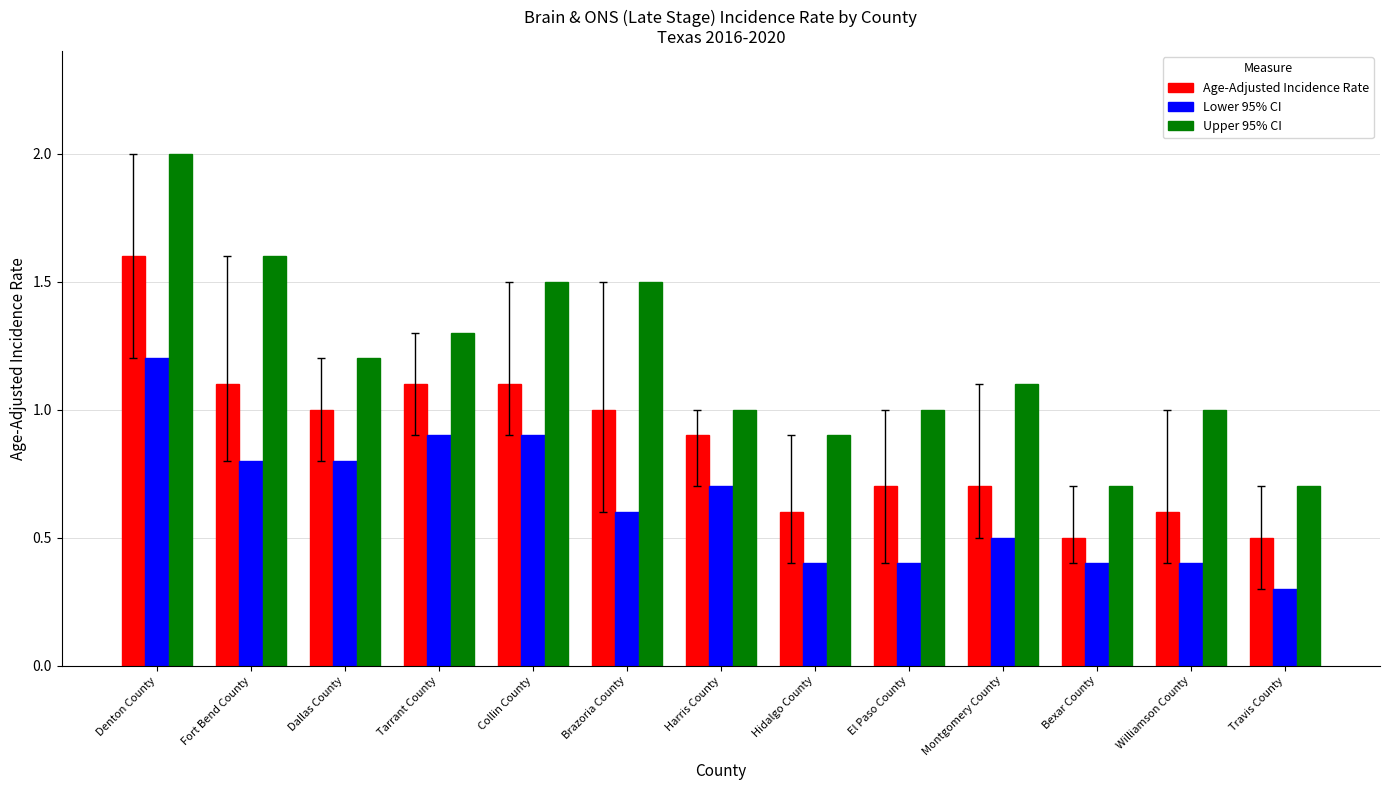

What is the difference between the second highest and minimum values in the Lower 95% CI series?

0.6